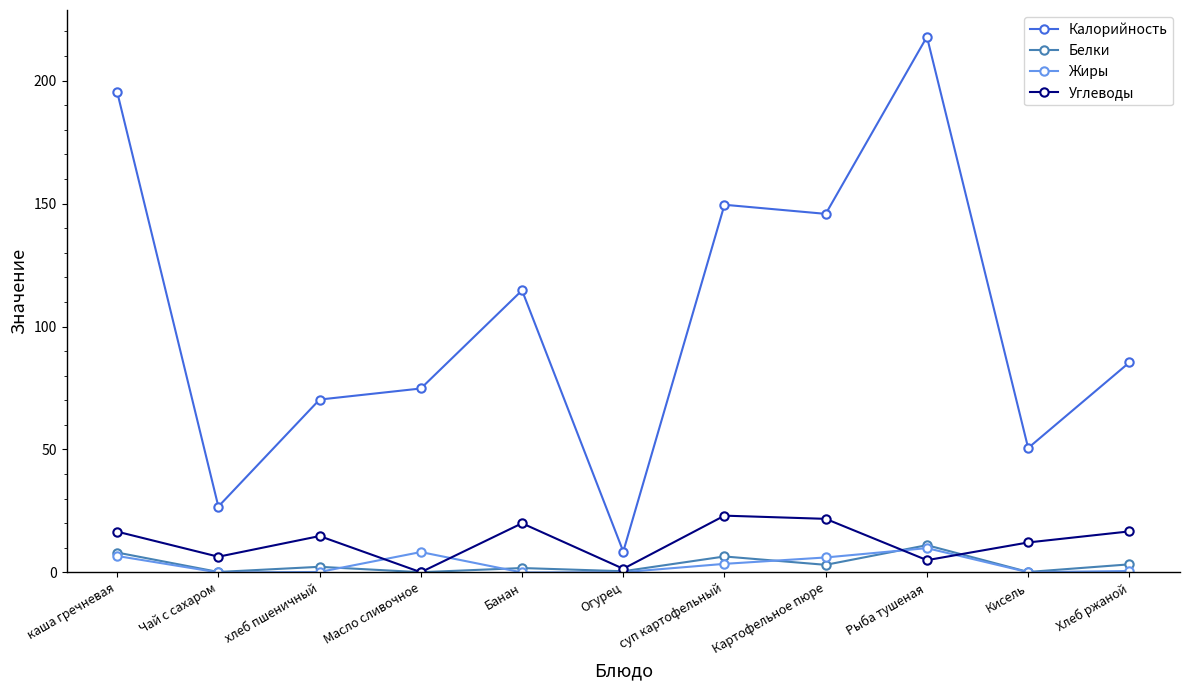

How many categories are shown in the chart?

11